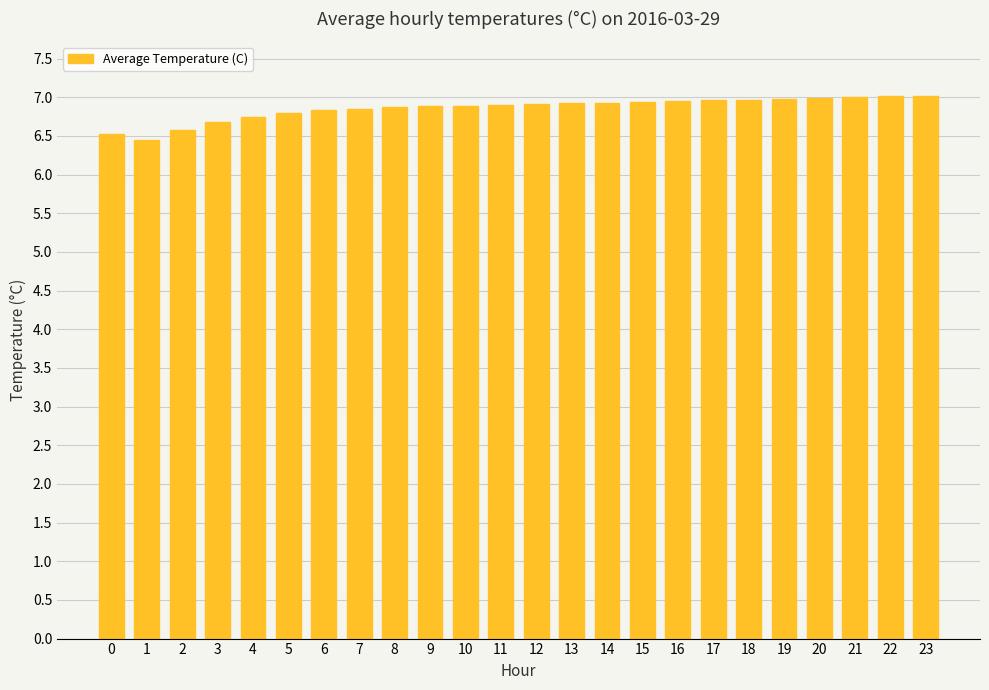

What is the sum of all values?

164.6